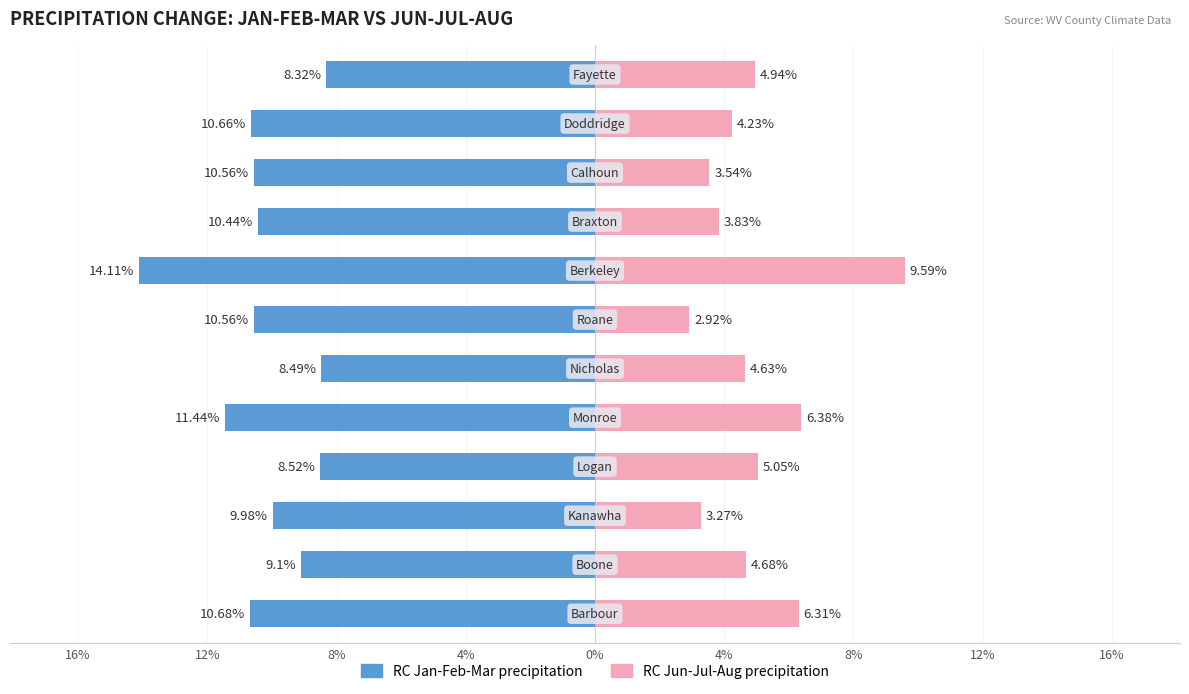

What is the difference between the maximum and minimum values in the RC Jan-Feb-Mar precipitation series?

5.8